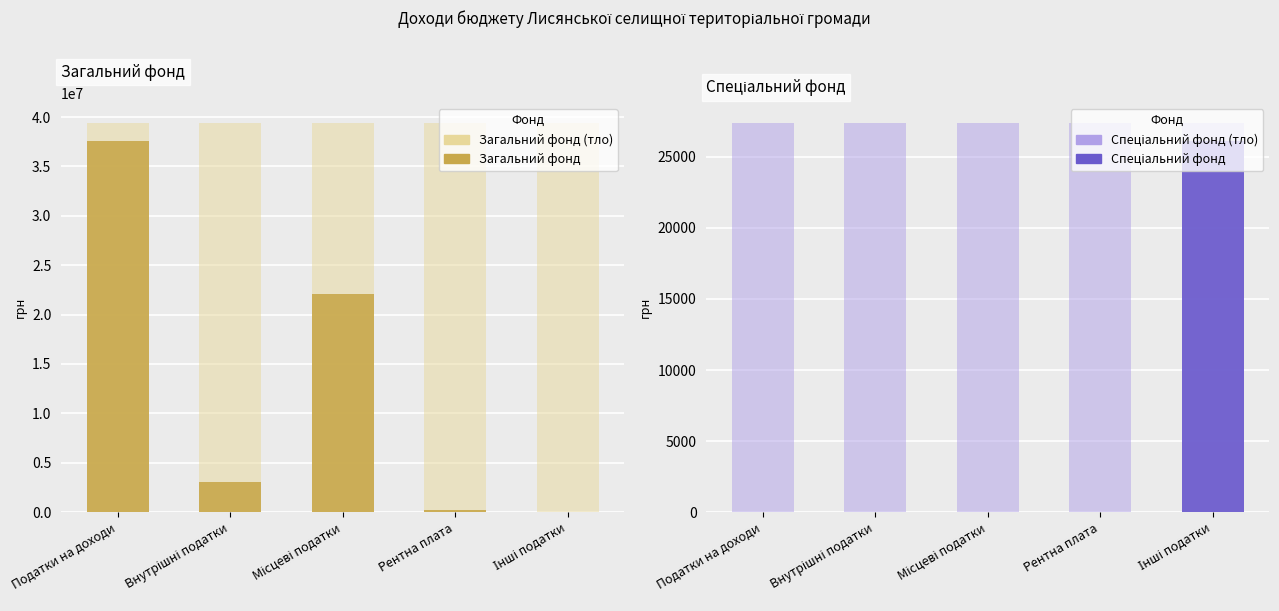

Between Інші податки and Податки на доходи, which is larger?

Податки на доходи